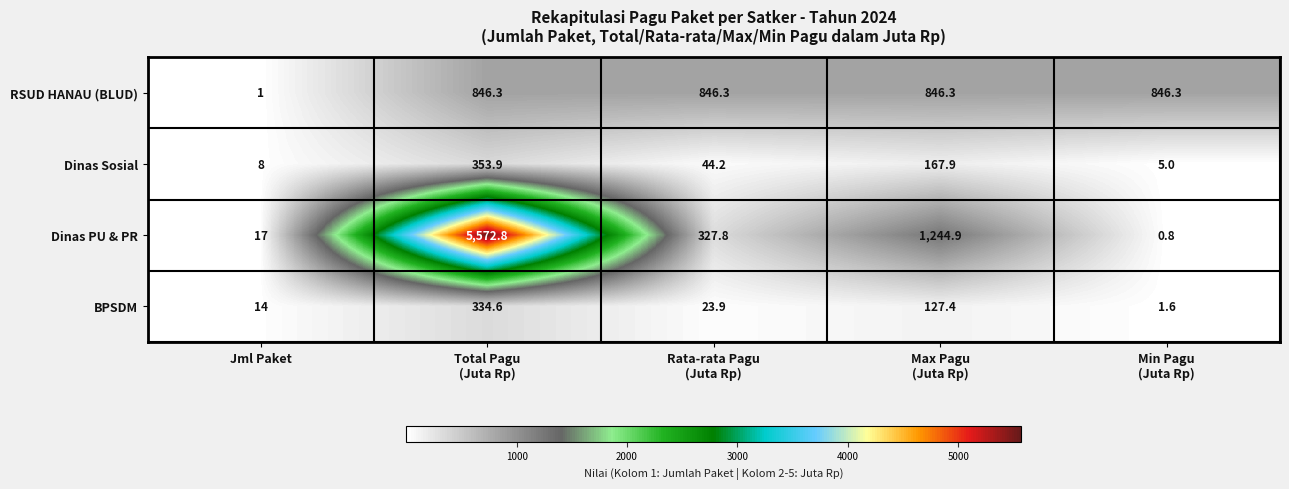

Between Max Pagu
(Juta Rp) and Min Pagu
(Juta Rp), which series saw the biggest shift?

Dinas PU & PR